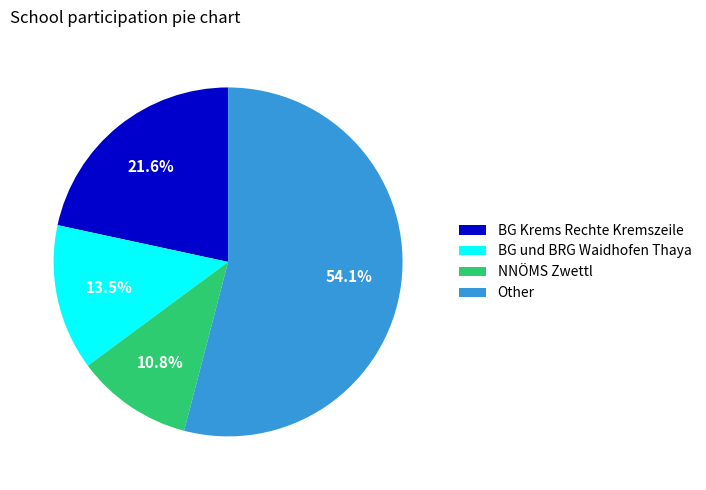

Which slice is the largest?

Other